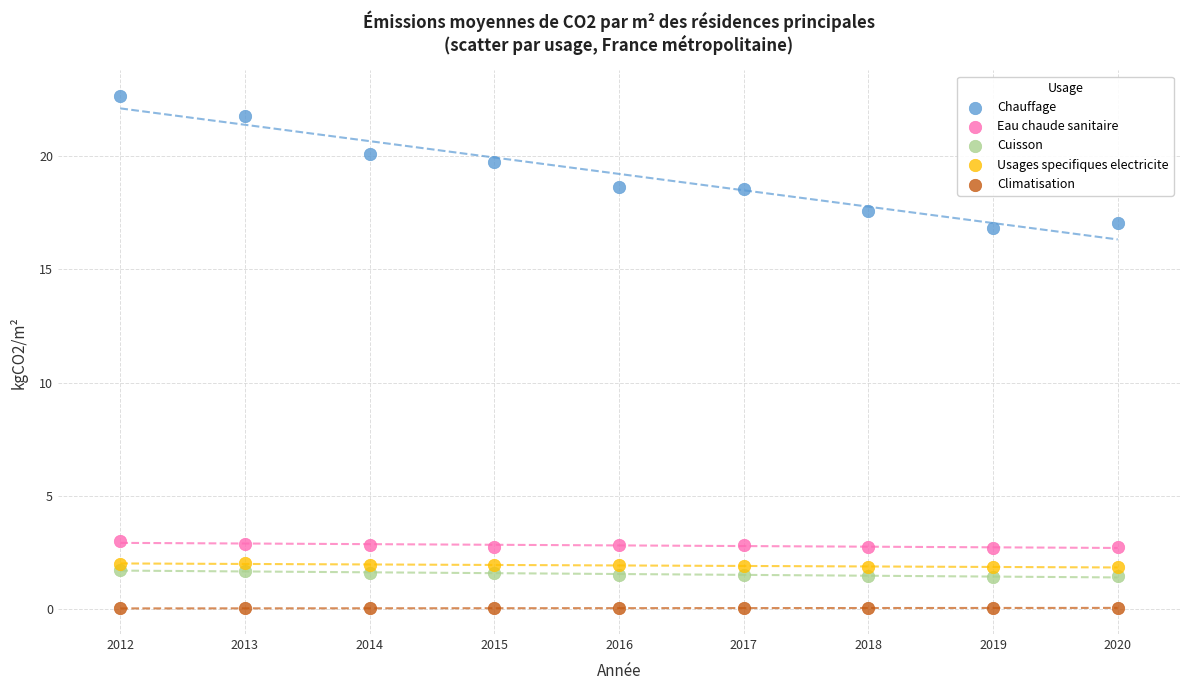

What are all the series names shown in the legend?

Chauffage, Eau chaude sanitaire, Cuisson, Usages specifiques electricite, Climatisation